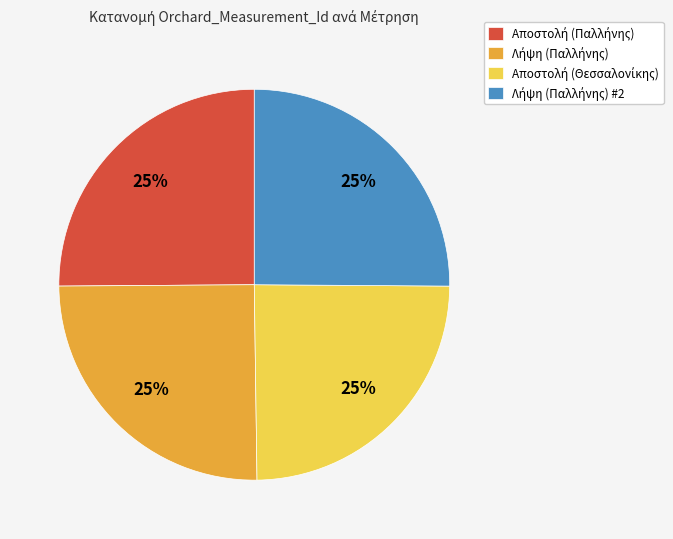

How many segments does this pie chart have?

4